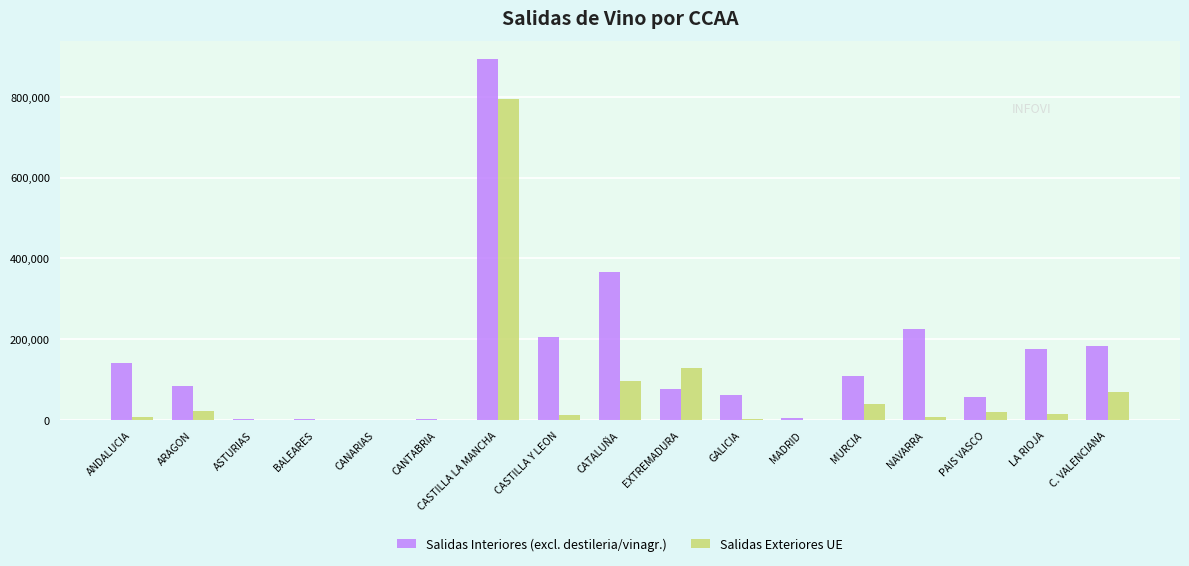

What is the sum of all Salidas Exteriores UE values?

1220443